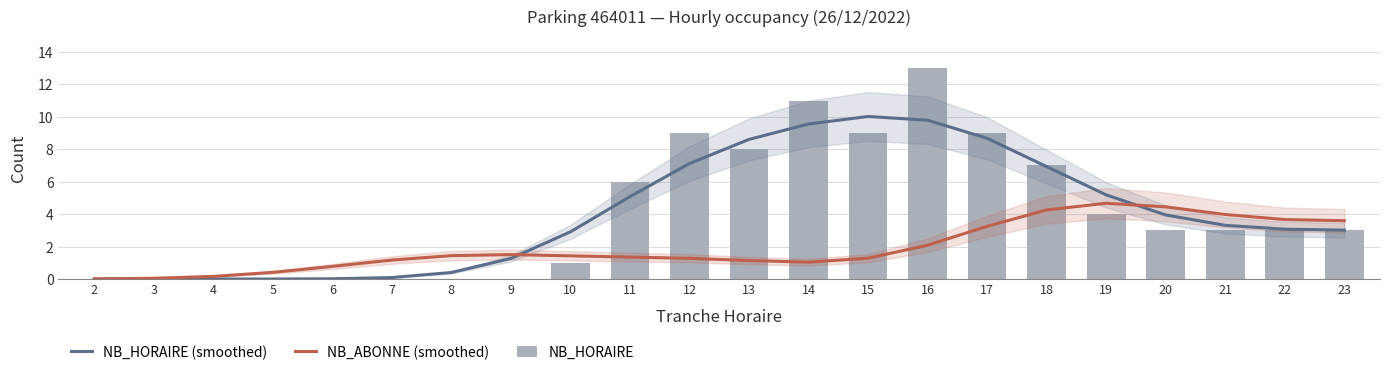

Is it true that NB_HORAIRE equals 12.9 at 12?

False